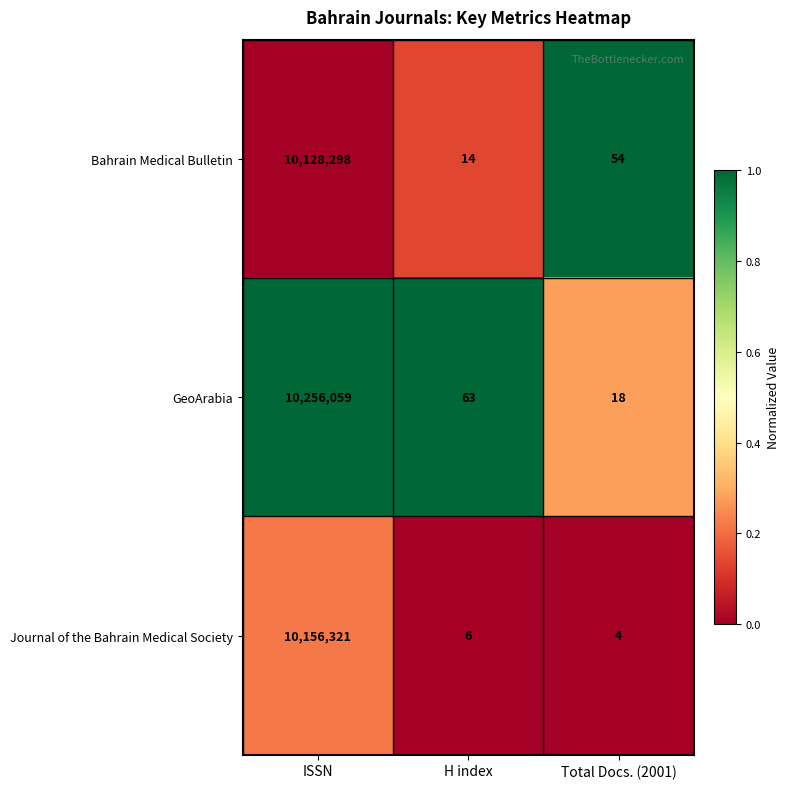

The Journal of the Bahrain Medical Society series shows 15686042 at ISSN. True or false?

False